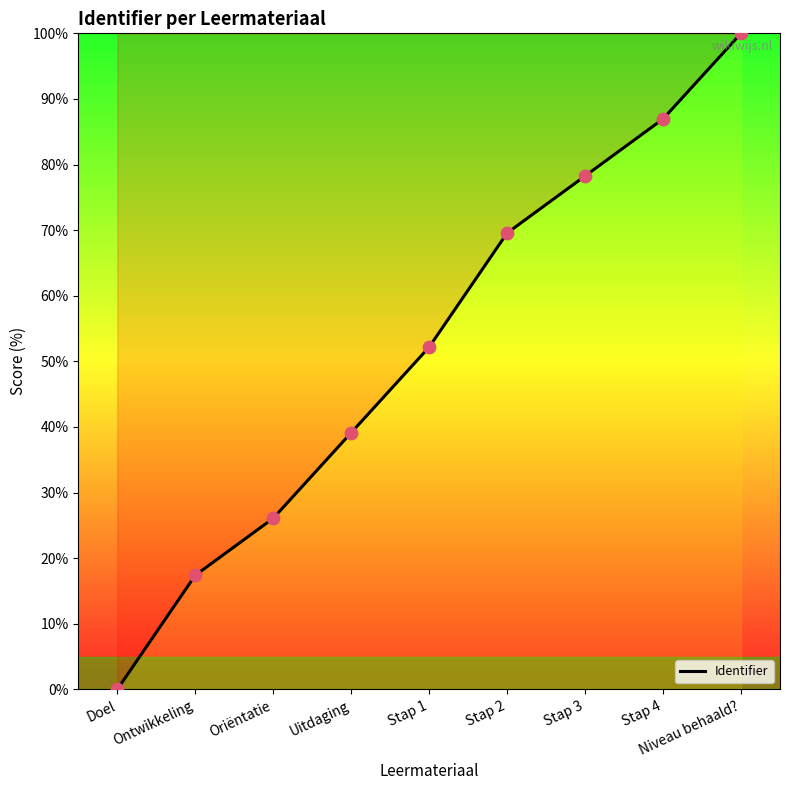

What is the change in value from Stap 3 to Stap 4?

+8.7